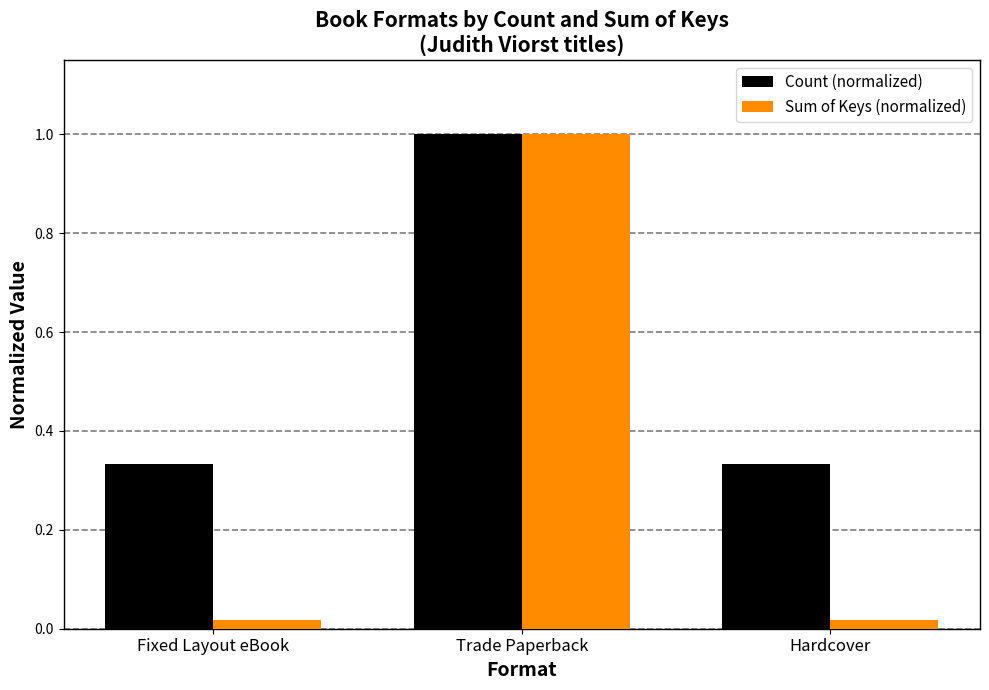

Which series has the largest range (max minus min)?

Sum of Keys (normalized)